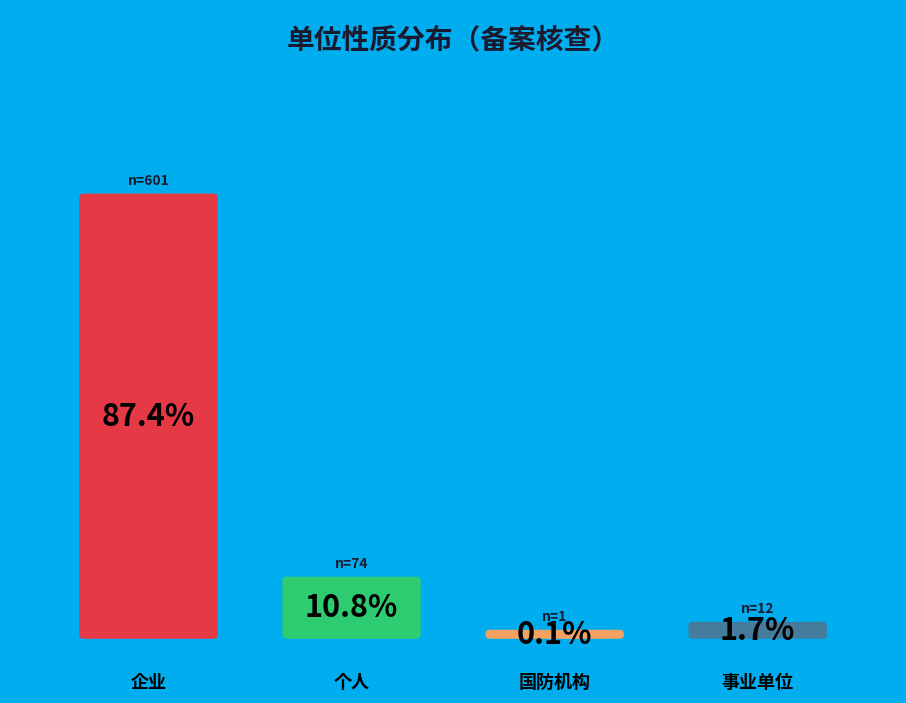

To the nearest percent, what is the average slice percentage?

25%